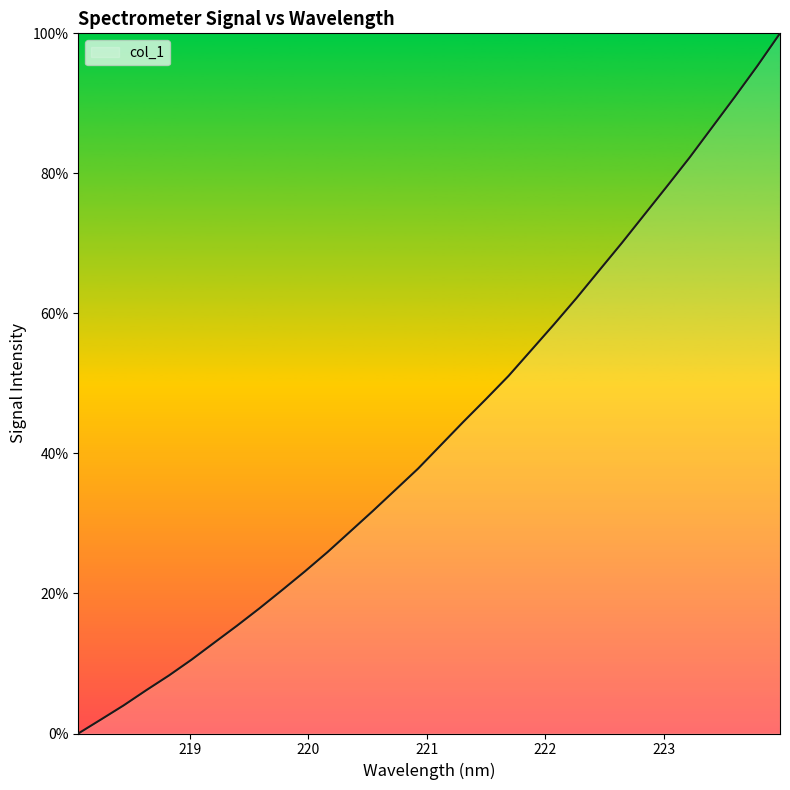

How many lines are shown in the chart?

1